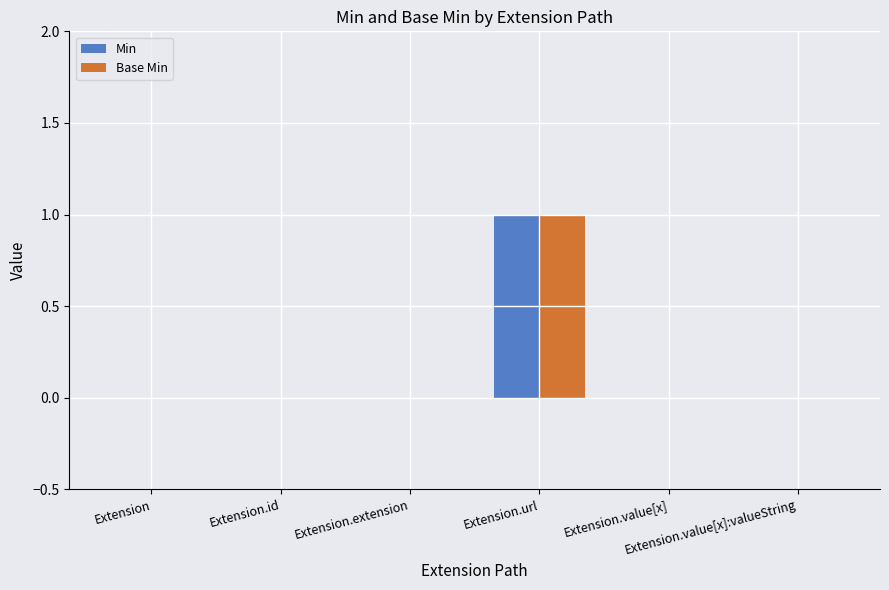

How many categories are shown in the chart?

6